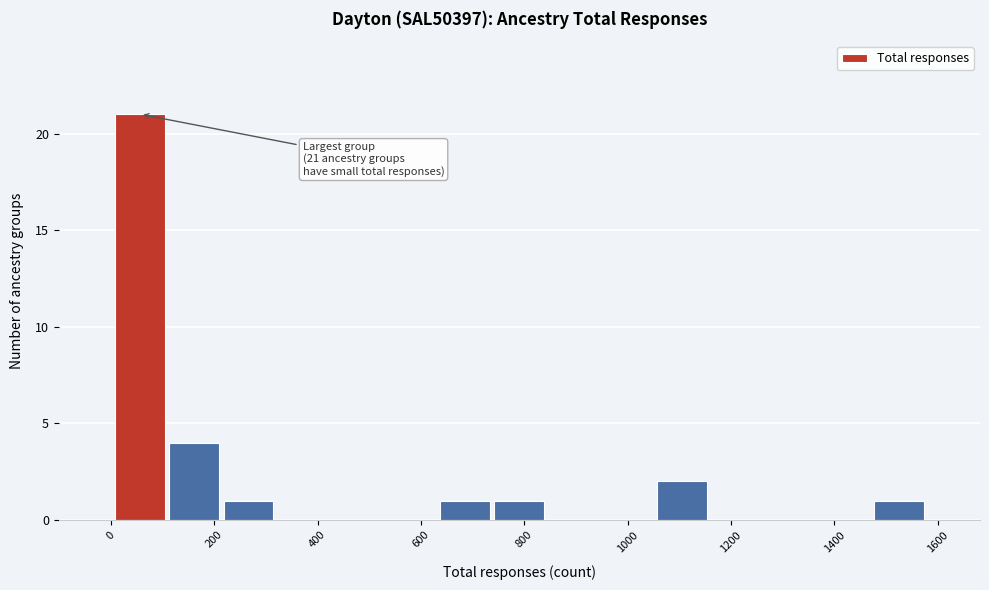

Which range on the x-axis has the tallest bar?

0 to 100